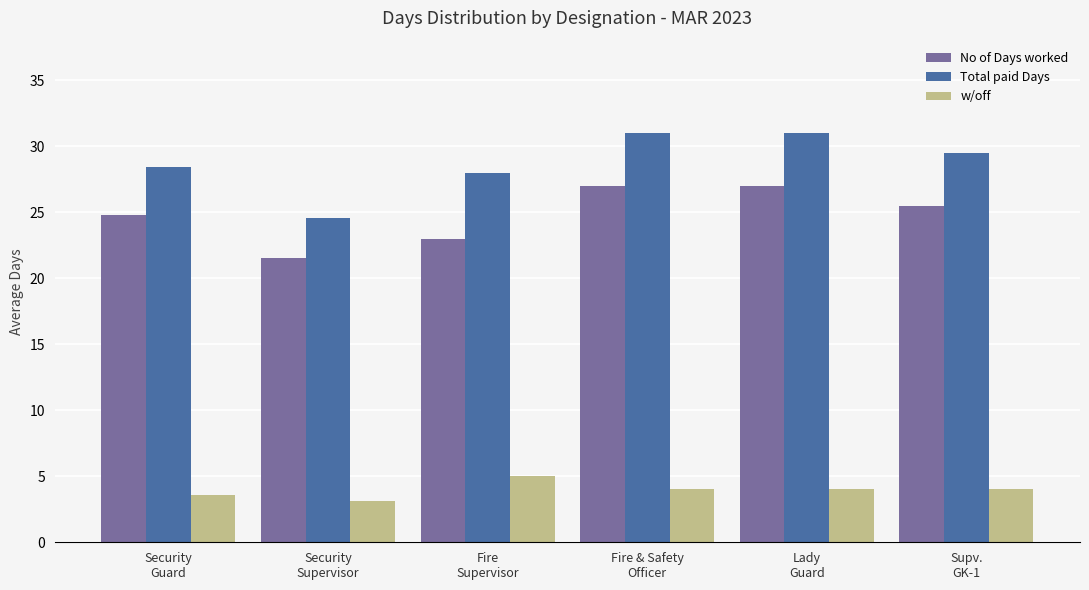

Reading right to left, what are all the values shown in this chart?

No of Days worked: 25.5	27.0	27.0	23.0	21.5	24.8
Total paid Days: 29.5	31.0	31.0	28.0	24.6	28.4
w/off: 4.0	4.0	4.0	5.0	3.1	3.6